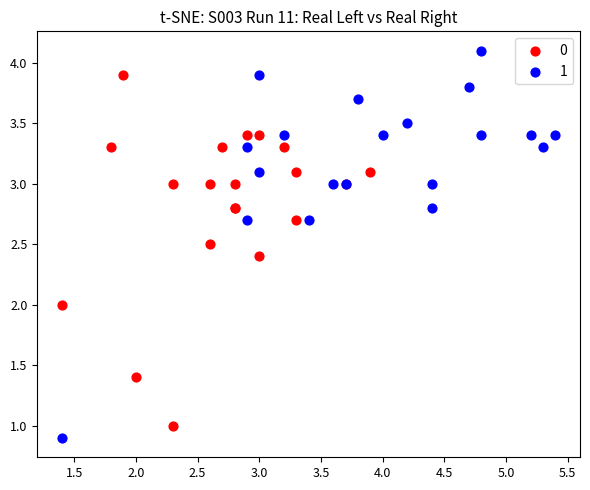

What are all the series names shown in the legend?

0, 1